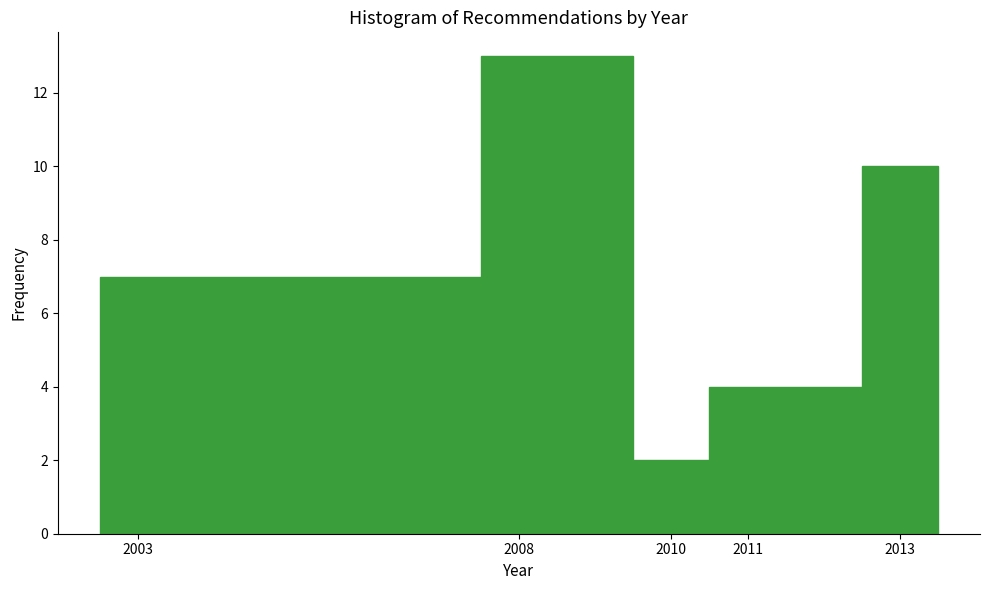

How tall is the bar that spans 2009.5 to 2010.5 on the x-axis? The values are not printed on the chart, so give them approximately, as read against the axis.

2